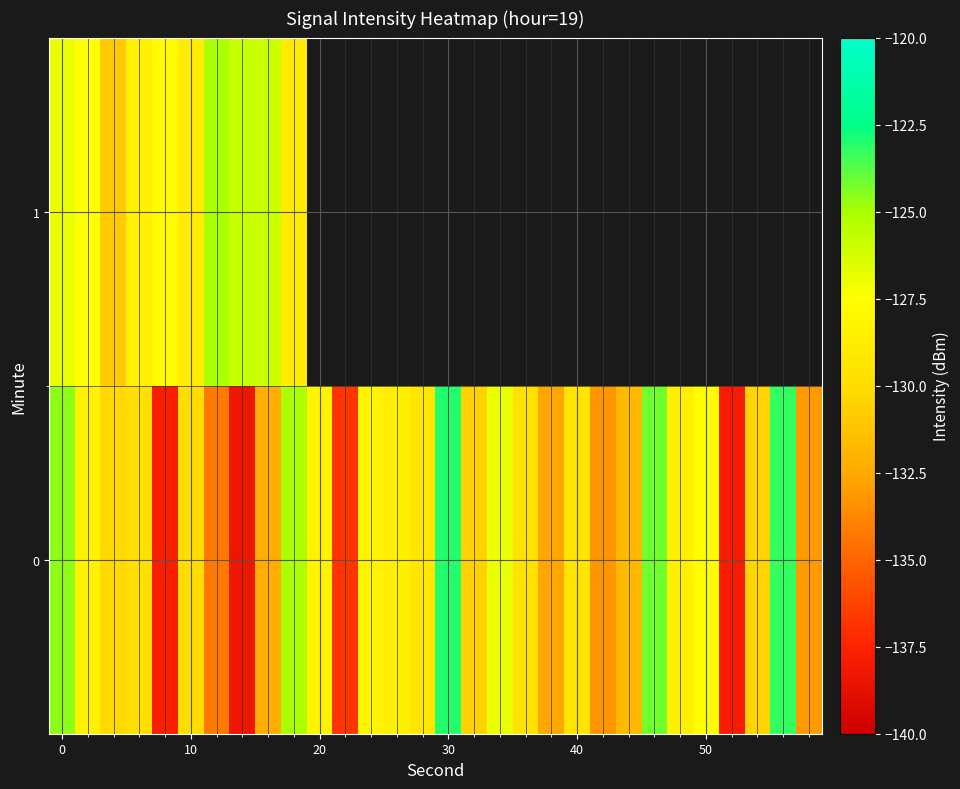

What is the difference between the second highest and minimum values in the 0 series?

15.0